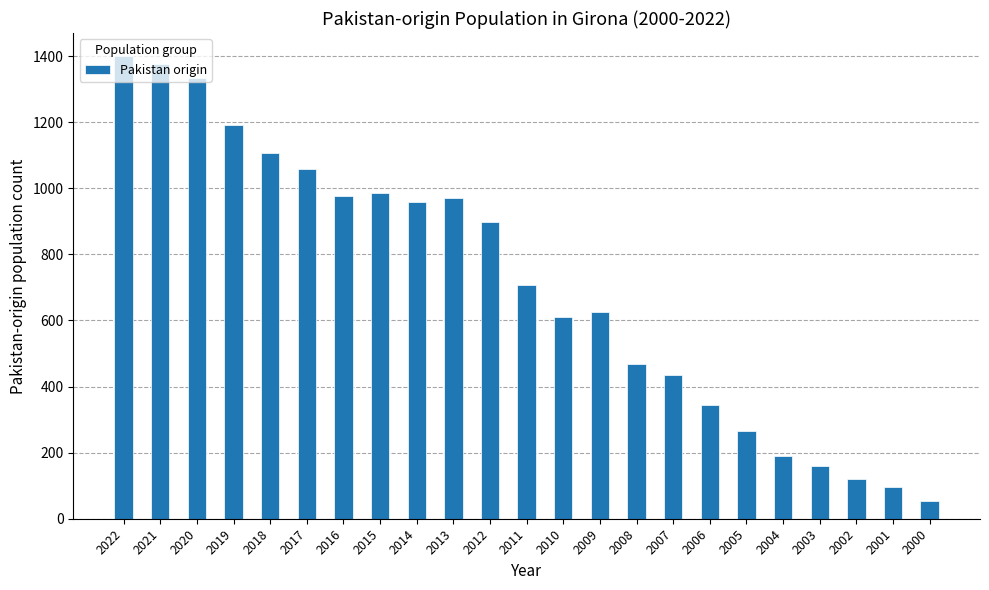

What is the difference between the maximum and minimum values?

1345